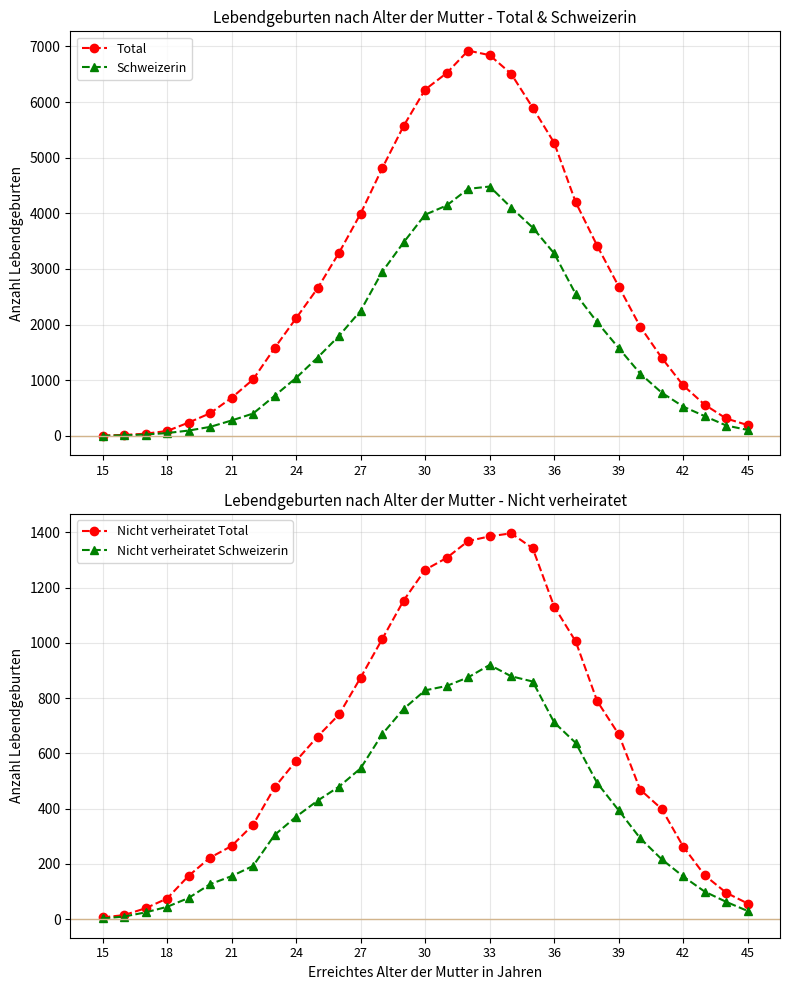

What is the minimum value for Schweizerin?

3